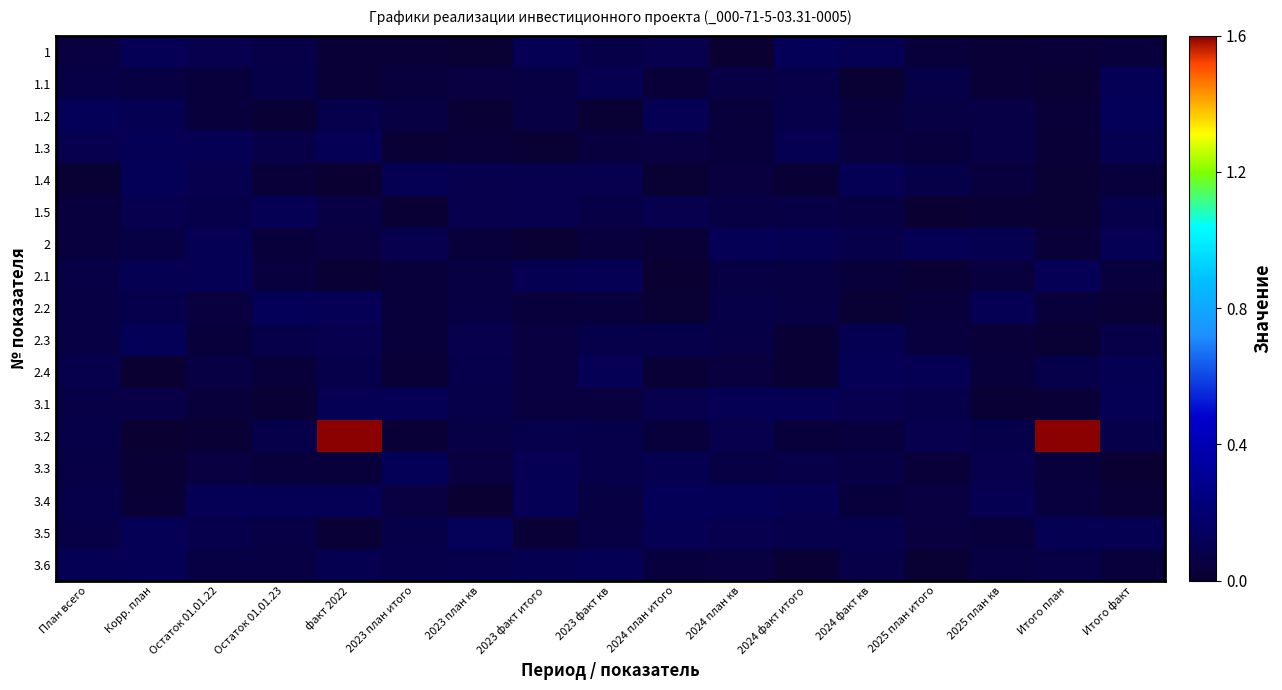

At which category does the chart reach its minimum across all series?

факт 2022